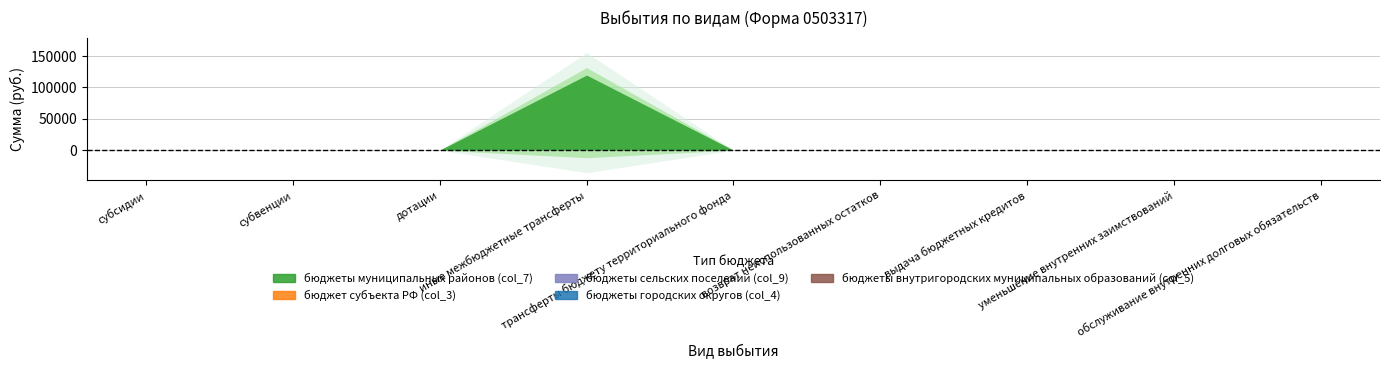

True or false: бюджеты сельских поселений (col_9) has more than 2 points higher than both neighbors.

False